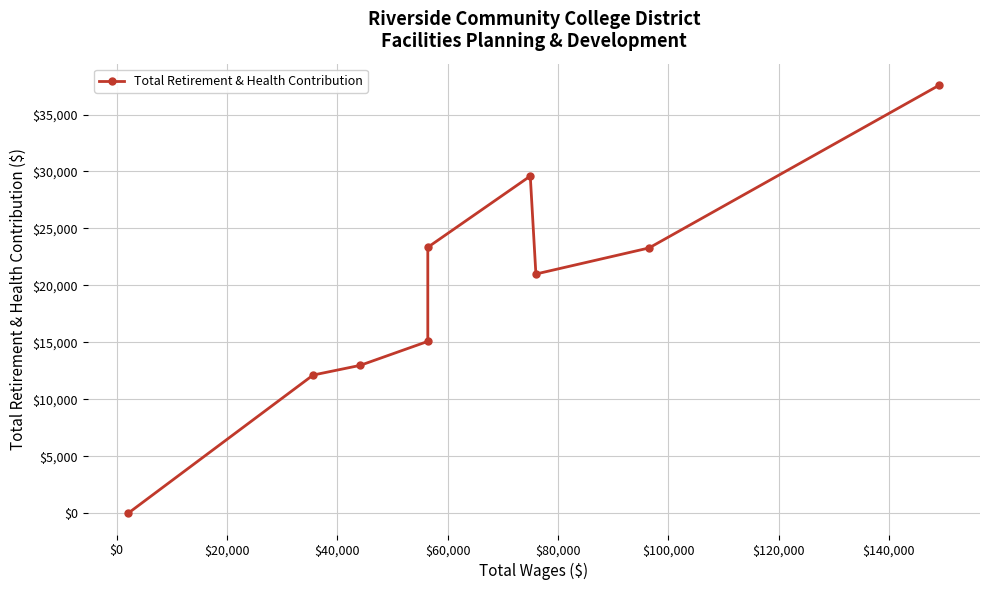

How many lines are shown in the chart?

1